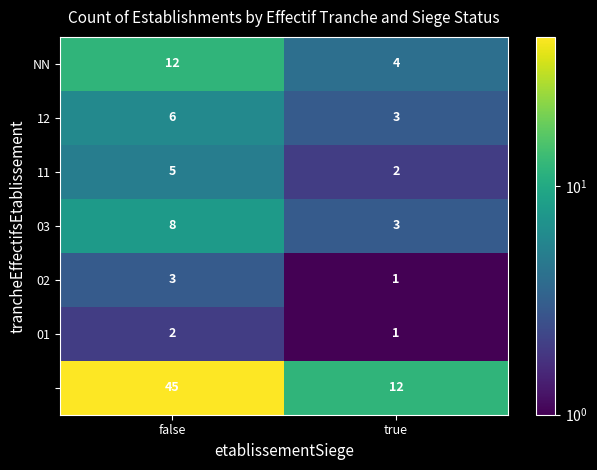

Count the number of data series in this chart.

7